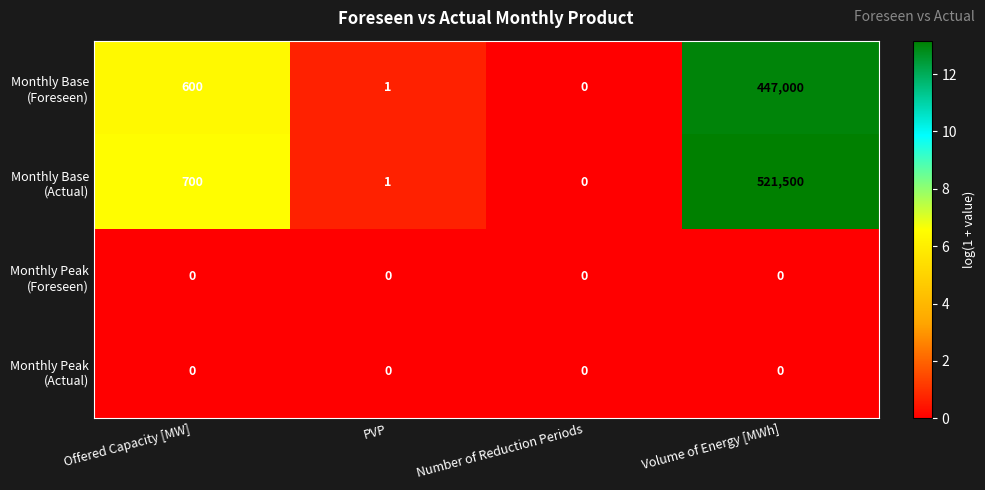

Which label corresponds to the largest value in the chart?

Volume of Energy [MWh]